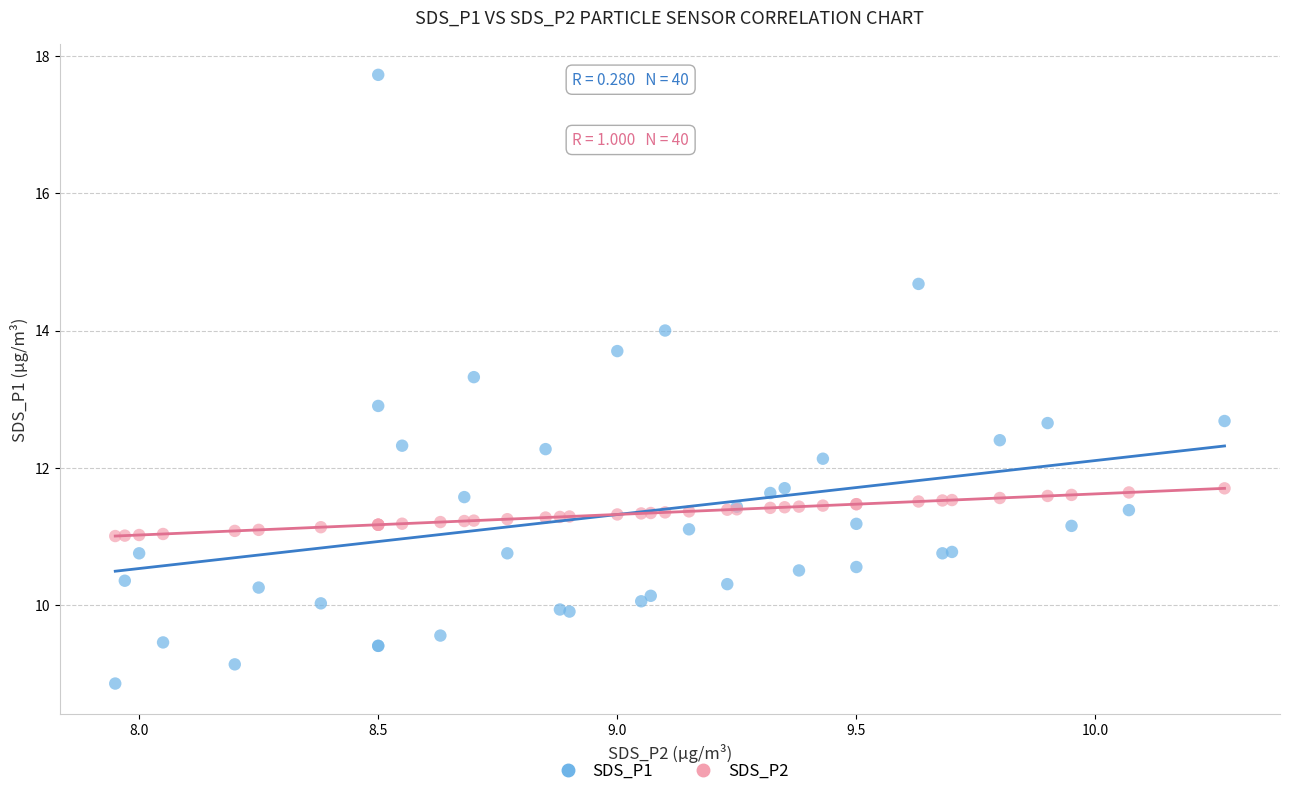

What is the X range (max minus min) for the scatter plot?

2.3